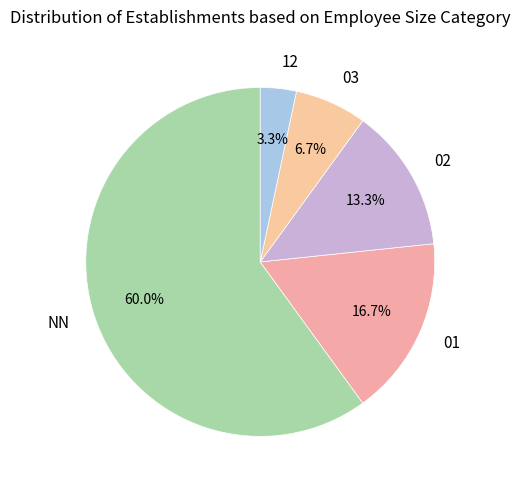

Is NN the majority of the pie?

Yes